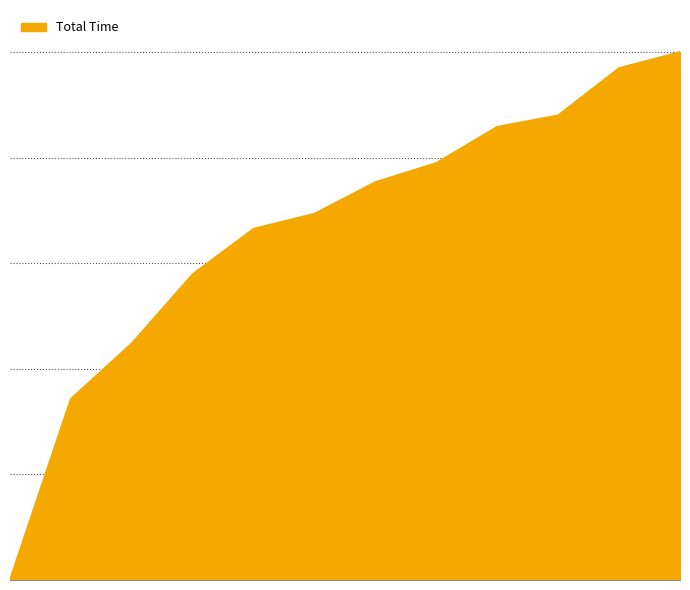

Does the chart have visible grid lines?

Yes